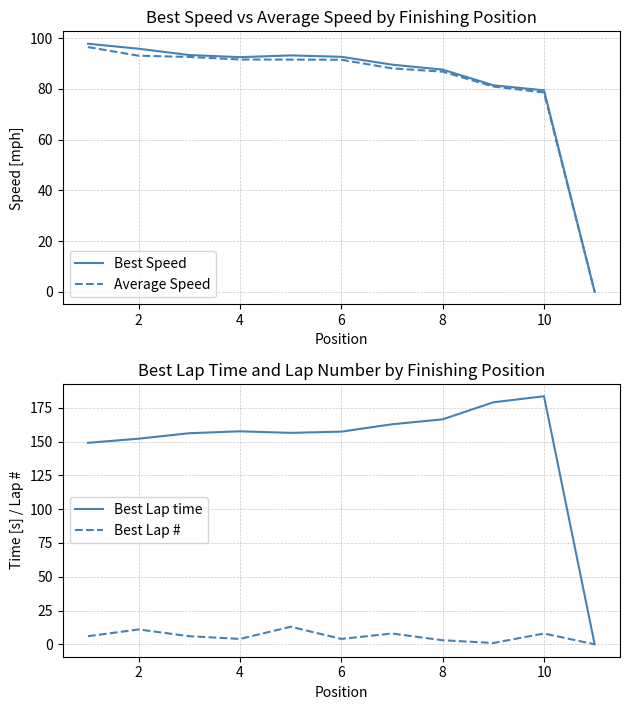

What is the average value of the Best Lap time series?

147.3